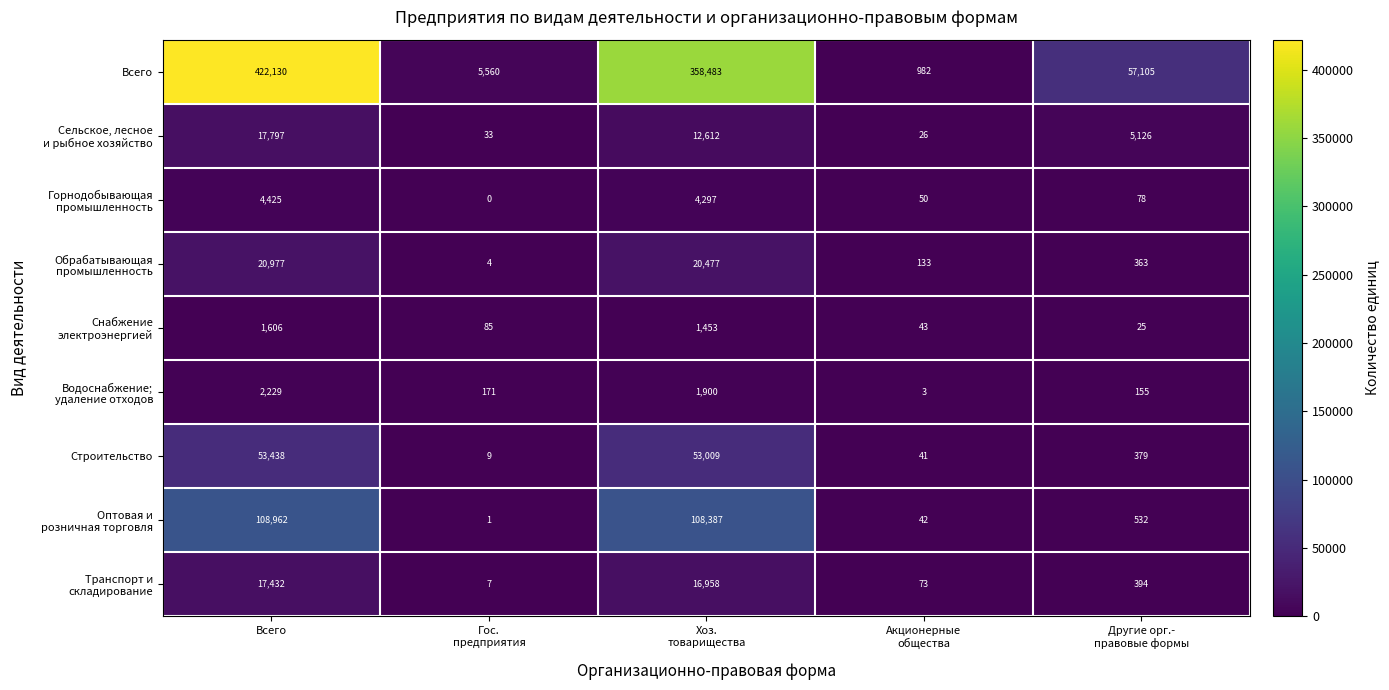

What is the difference between the maximum and minimum values in the Всего series?

421148